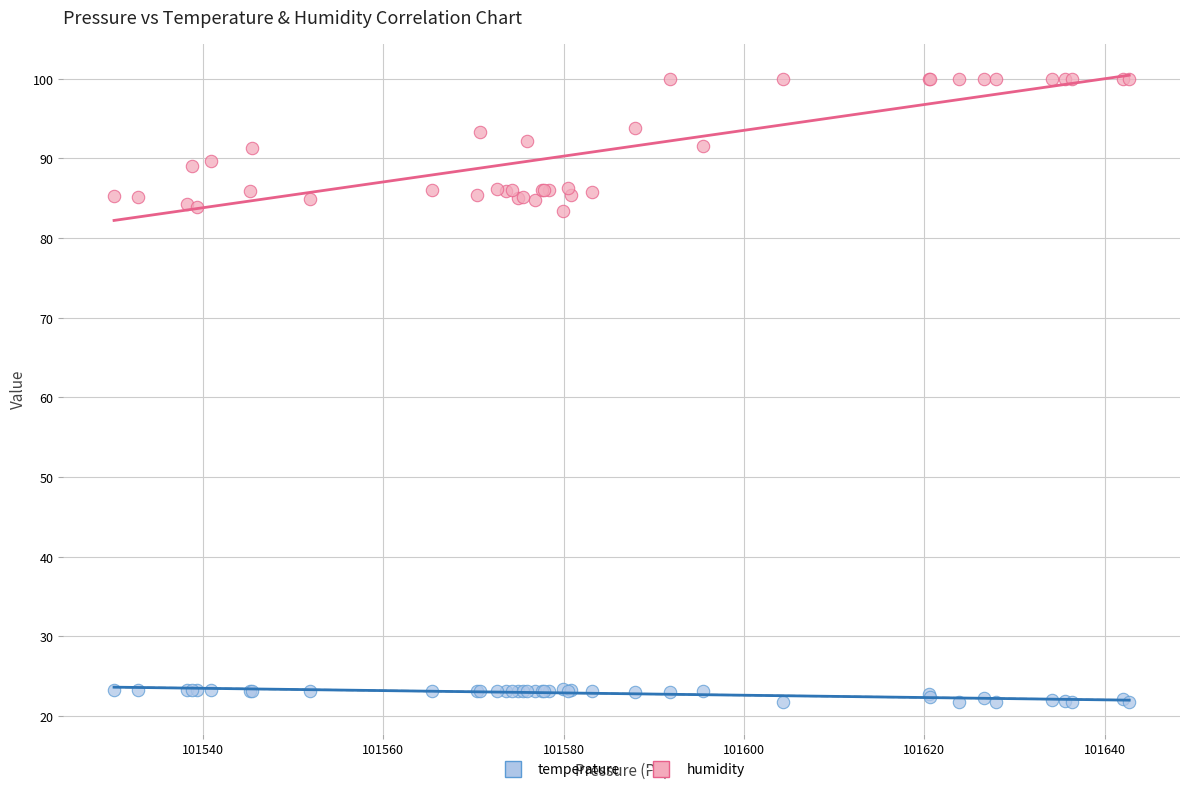

Which series reaches the minimum Y coordinate?

temperature